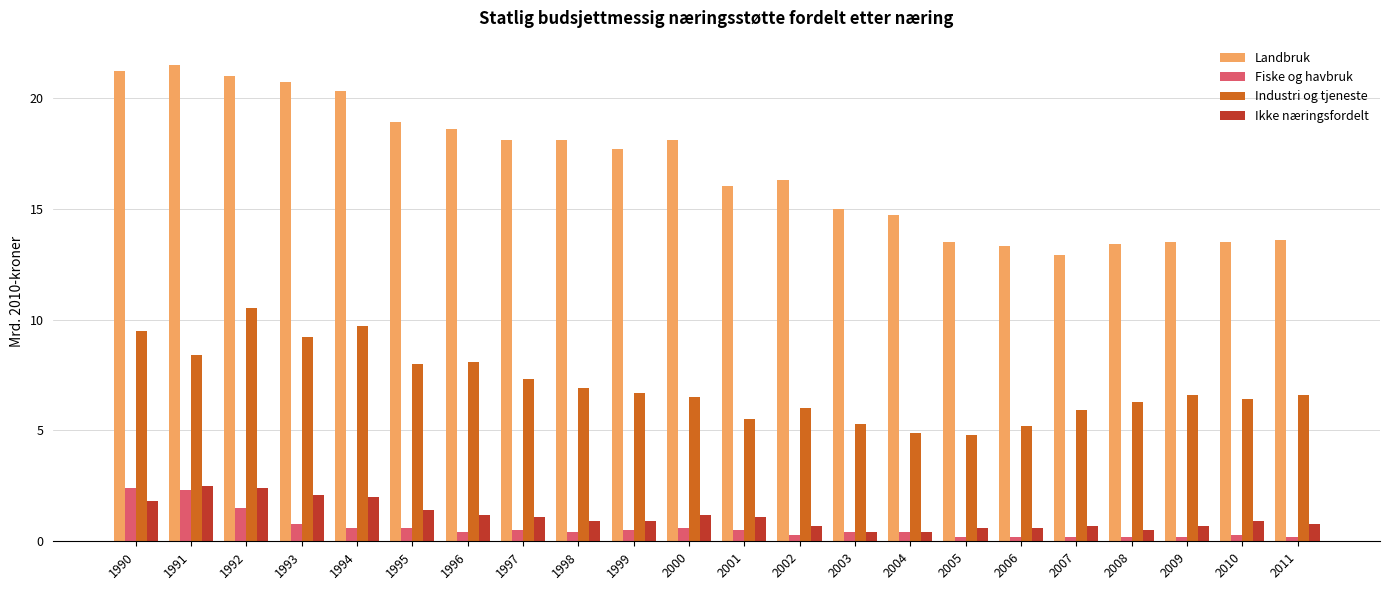

At how many categories does at least one series exceed 4?

22